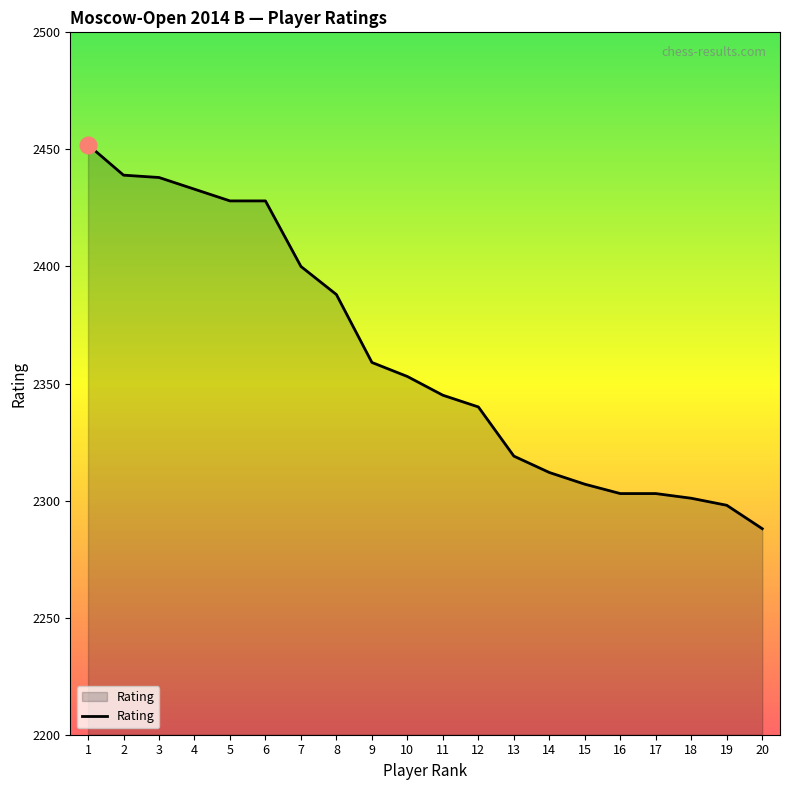

What is the average value?

2362